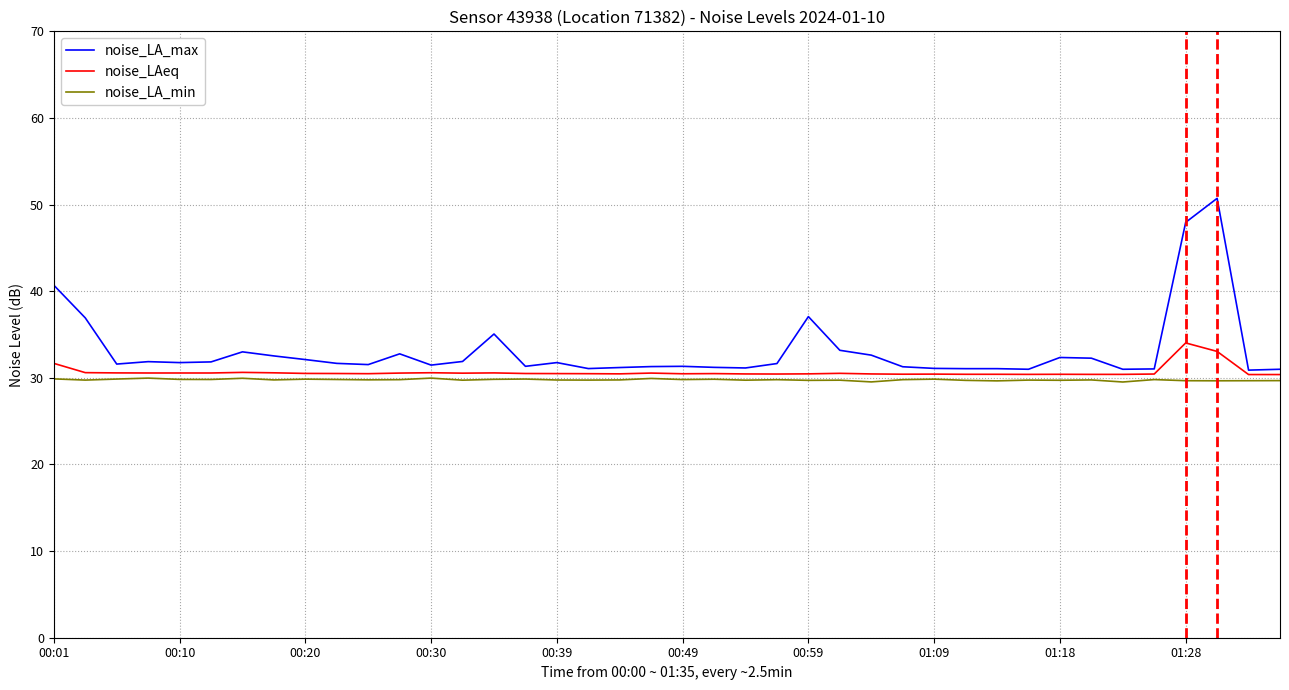

Which series has the widest spread of values?

noise_LA_max